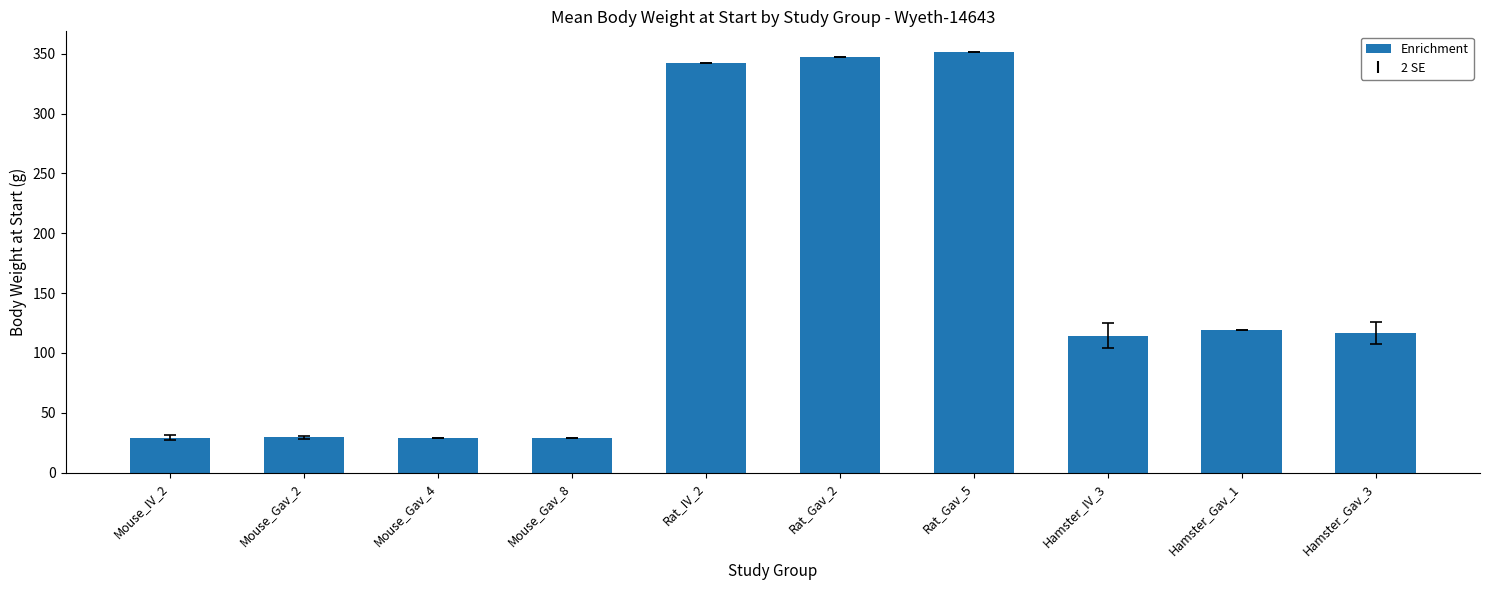

Where is the data nearest to the value 190?

Hamster_Gav_1